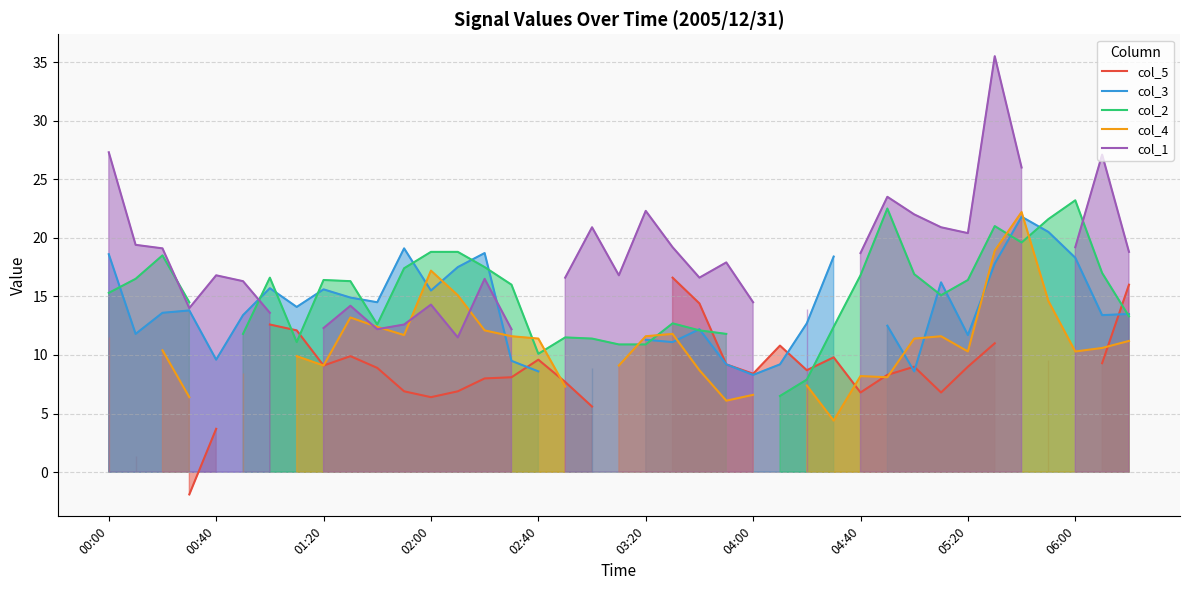

The col_1 series shows 34.5 at 00:40. True or false?

False